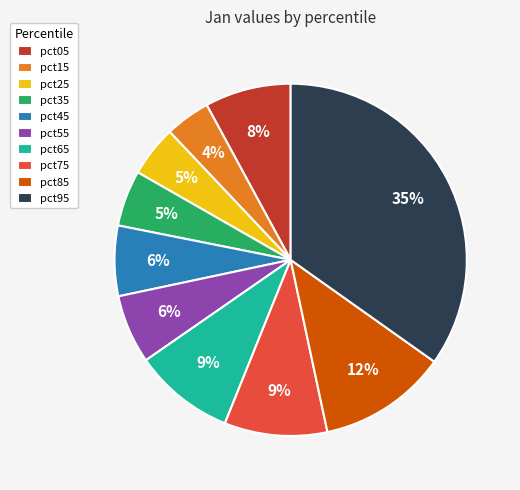

True or false: pct35 accounts for 18% of the total.

False